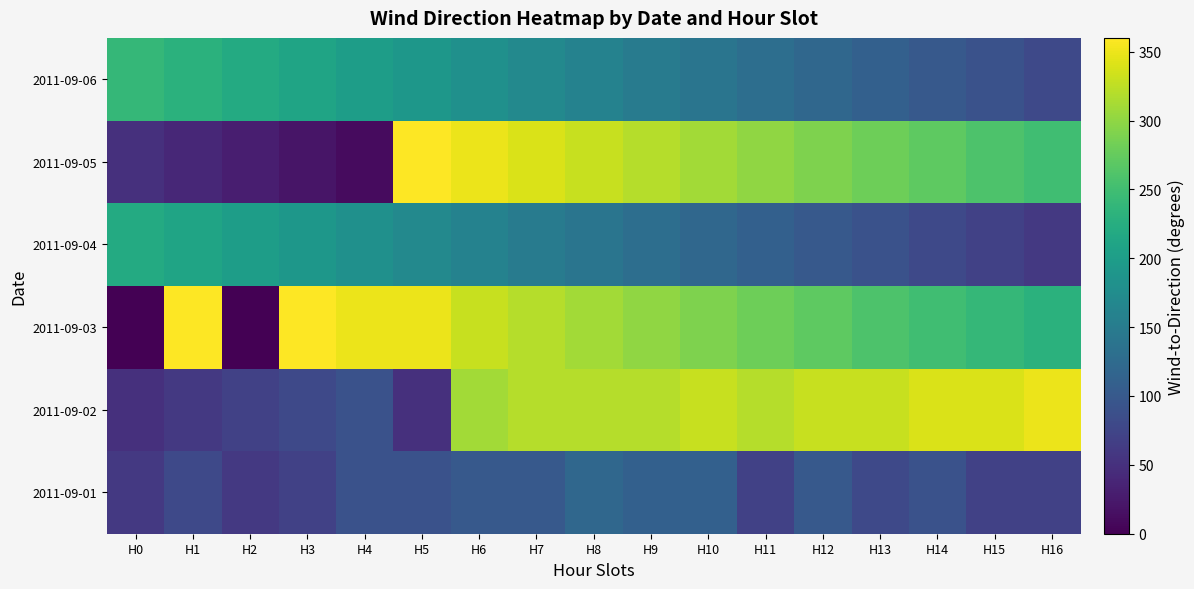

How many distinct data groups are displayed?

6